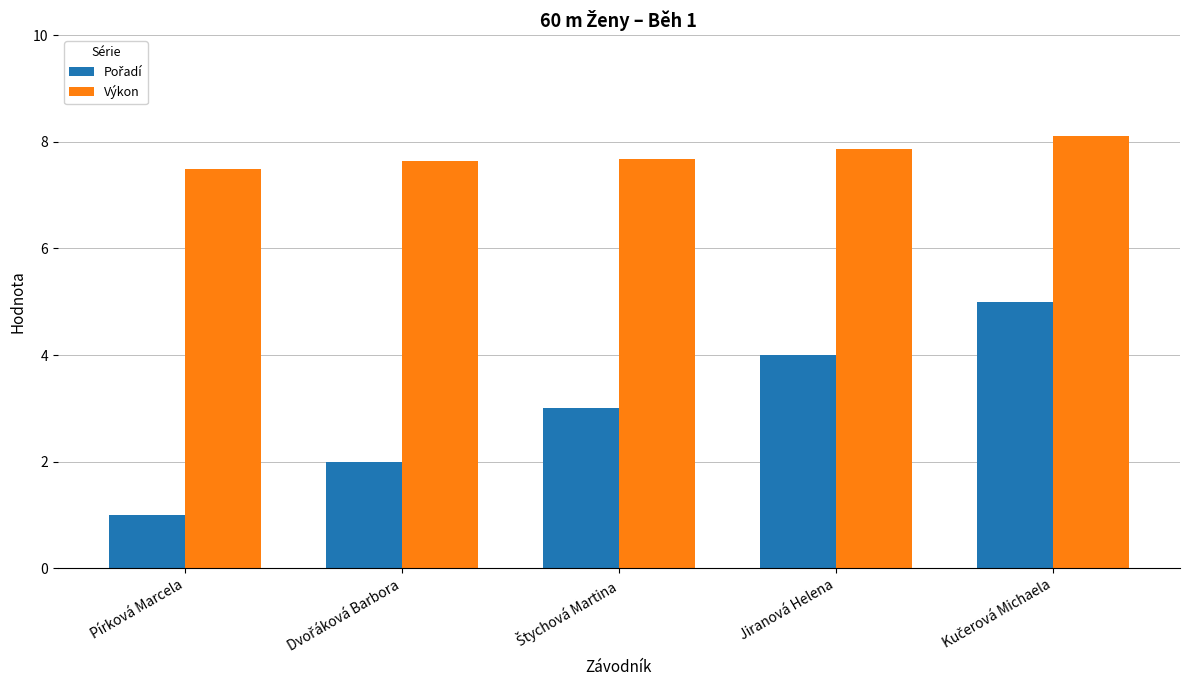

How many Výkon values are between 7 and 8?

4